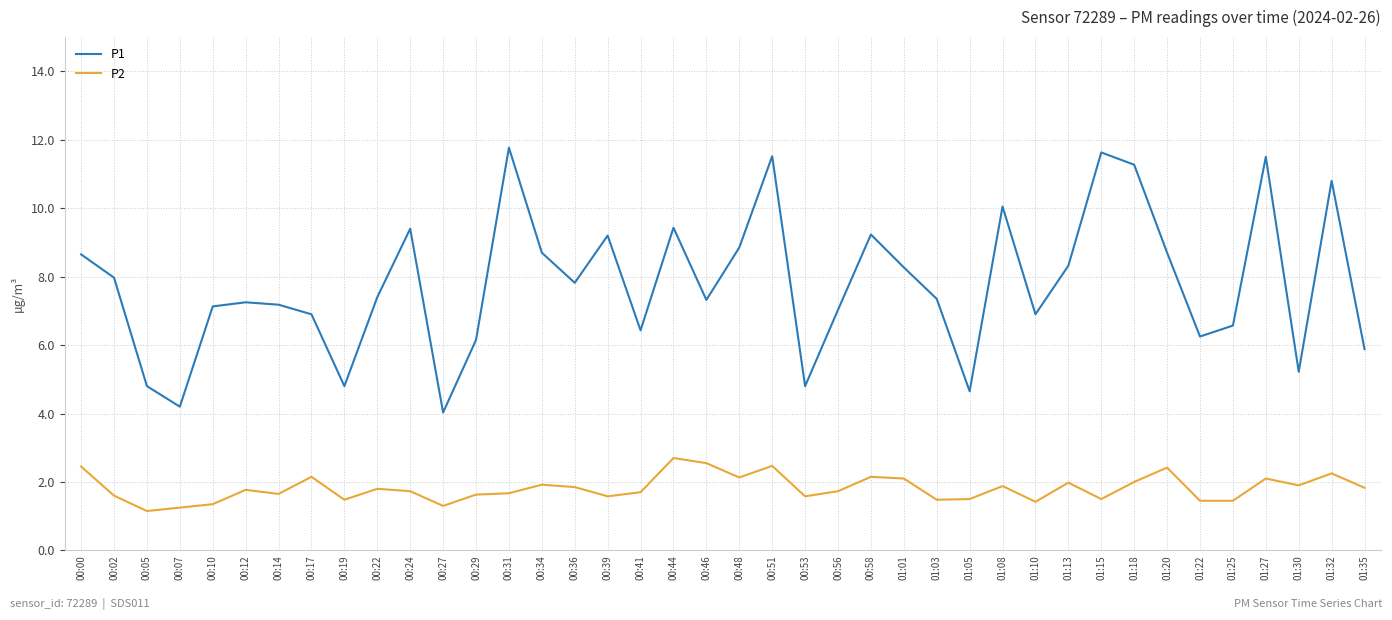

What is the total value across all series at 01:08?

11.9